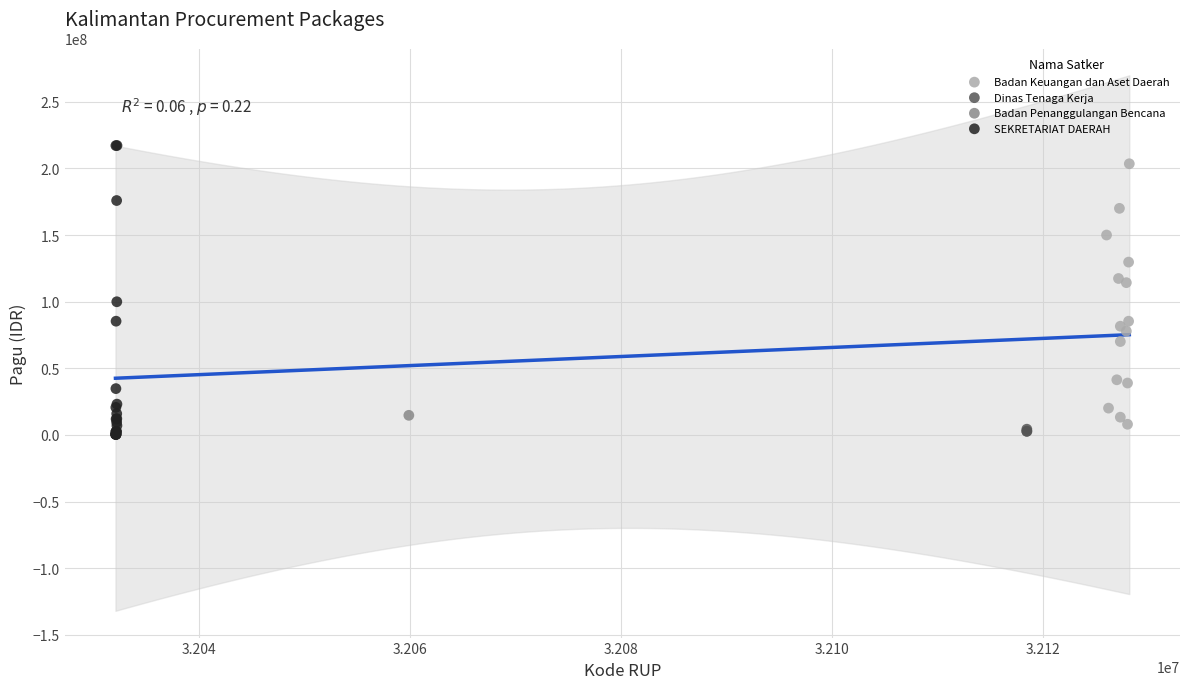

What are all the series names shown in the legend?

Badan Keuangan dan Aset Daerah, SEKRETARIAT DAERAH, Badan Penanggulangan Bencana, Dinas Tenaga Kerja